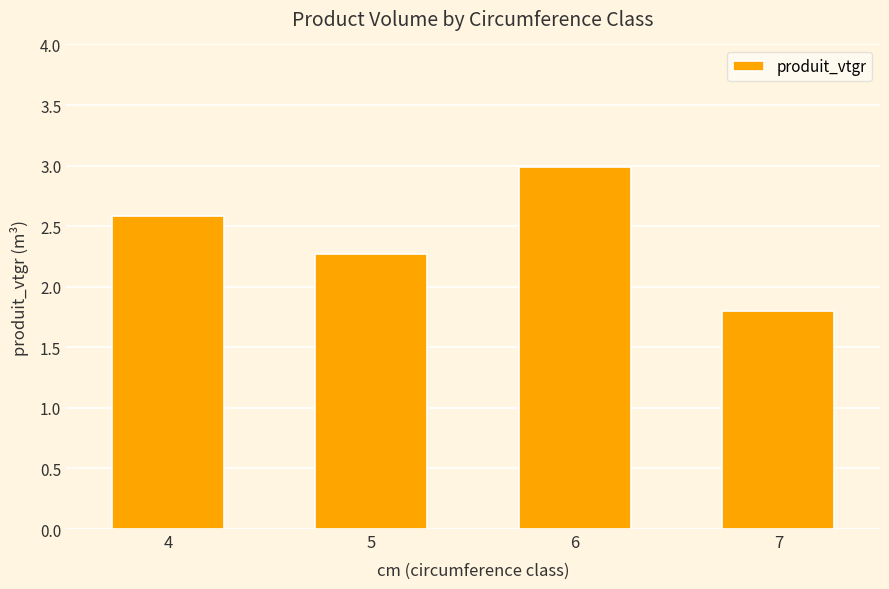

What is the minimum value shown in the chart?

1.8